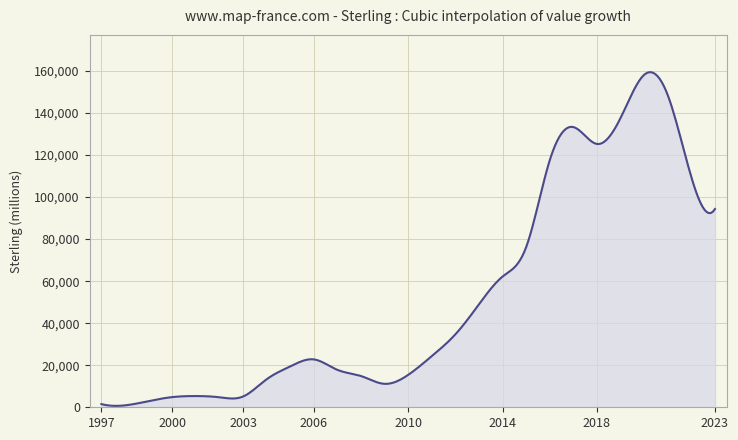

What is the difference between the maximum and minimum values?

158734.7